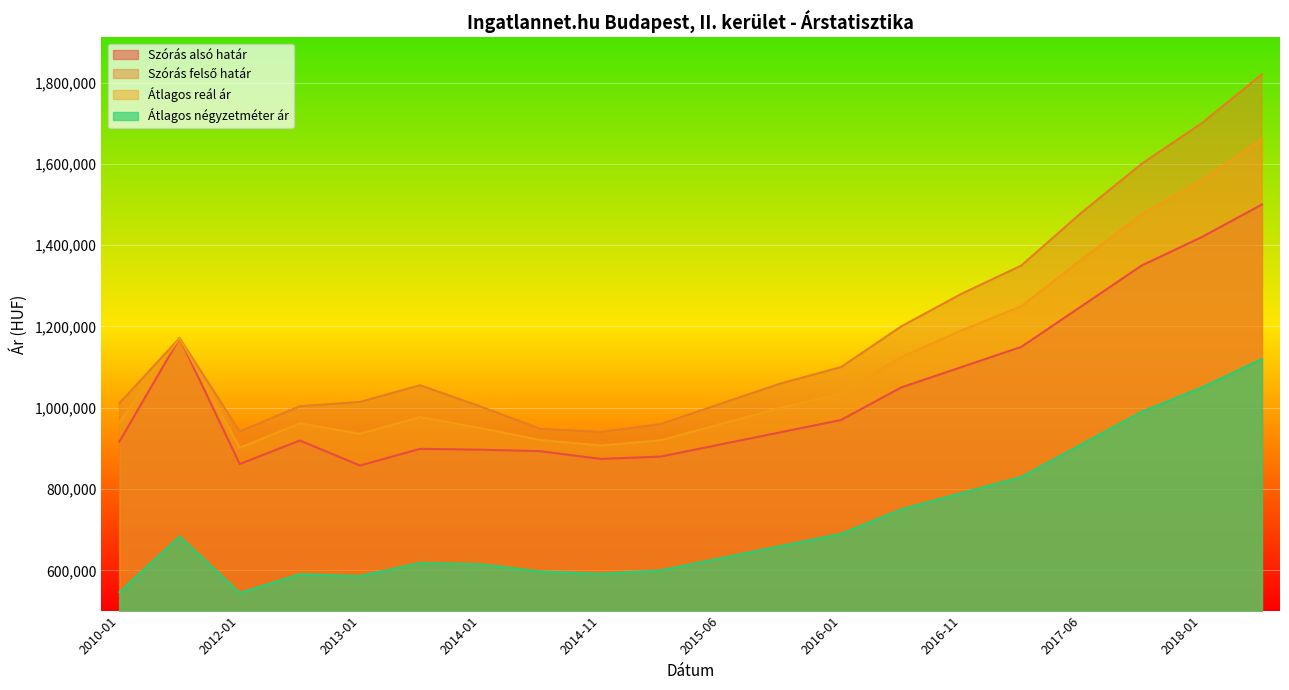

What is the lowest value of the Átlagos négyzetméter ár series?

544737